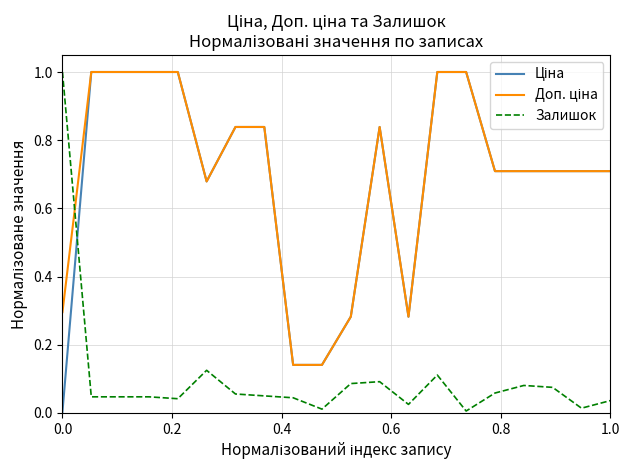

What is the greatest value displayed?

1.0